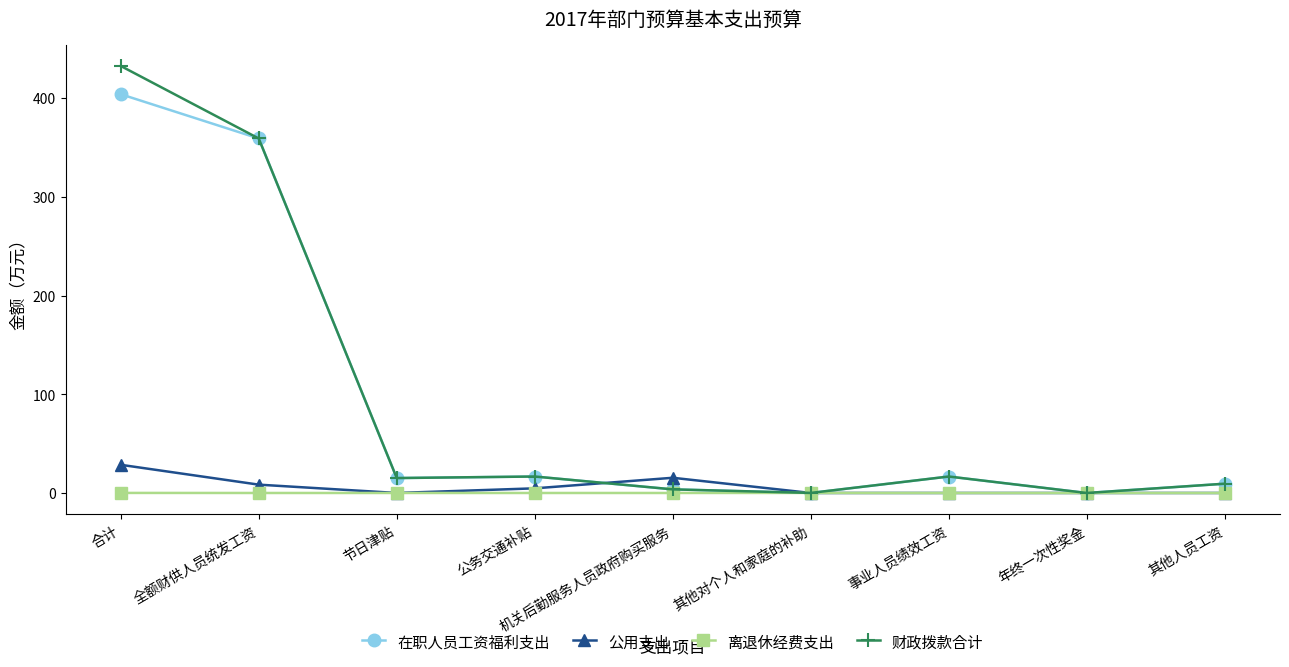

What is the value of the 财政拨款合计 point at the 1st from the left?

432.6